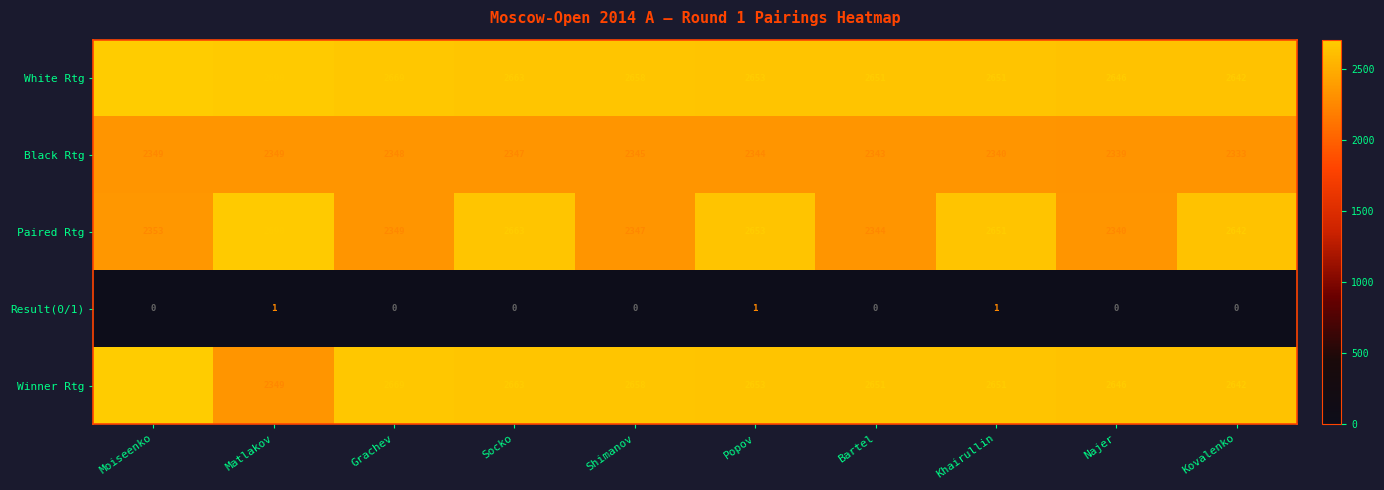

Between Grachev and Khairullin, which series saw the biggest shift?

Paired Rtg